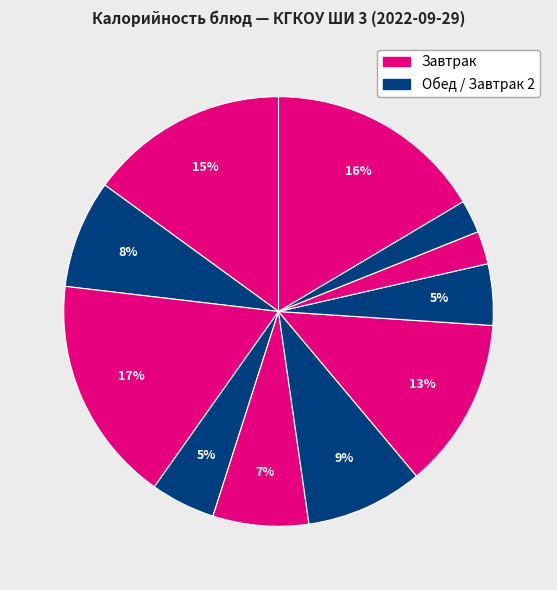

Count the number of slices in the pie.

11